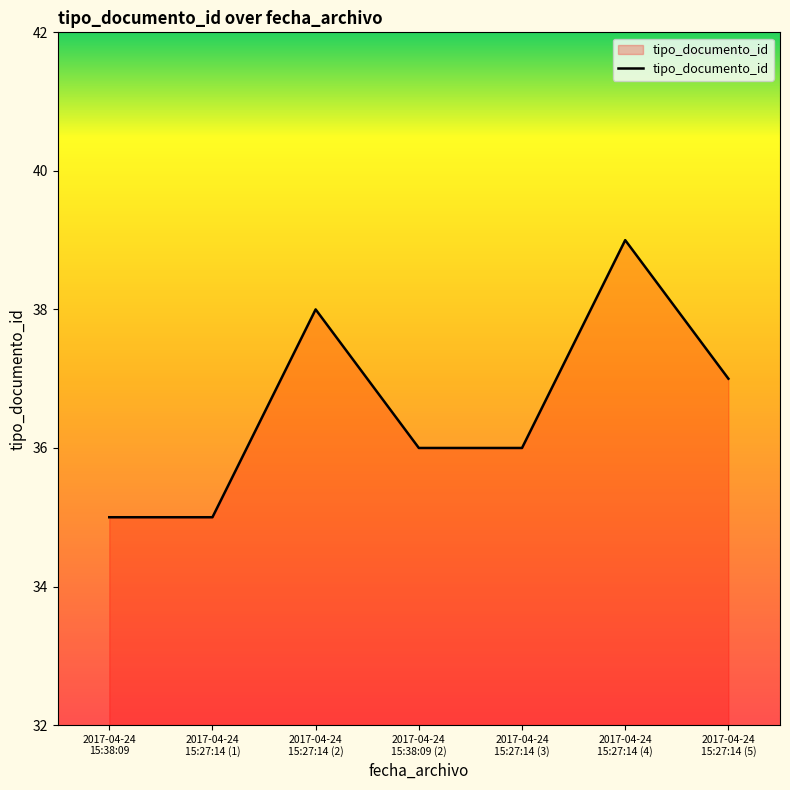

What is the sum of all values?

256